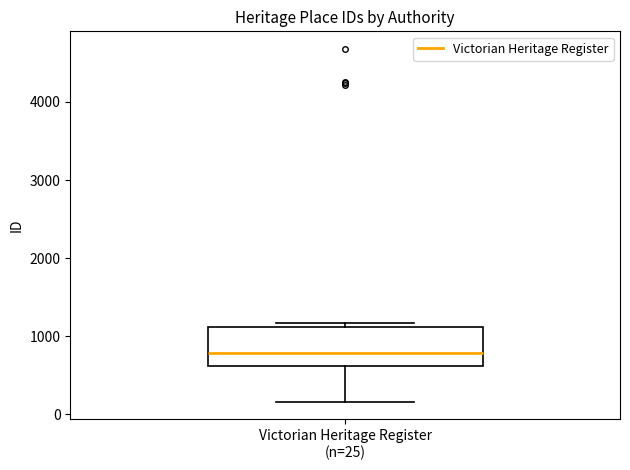

Transcribe this box plot: give where the median line is, the range the box spans, and where the two whiskers end, as read against the y-axis. The values are not printed on the chart, so give them approximately, as read against the axis.

median 800, box 600 to 1100, whiskers 200 to 1200